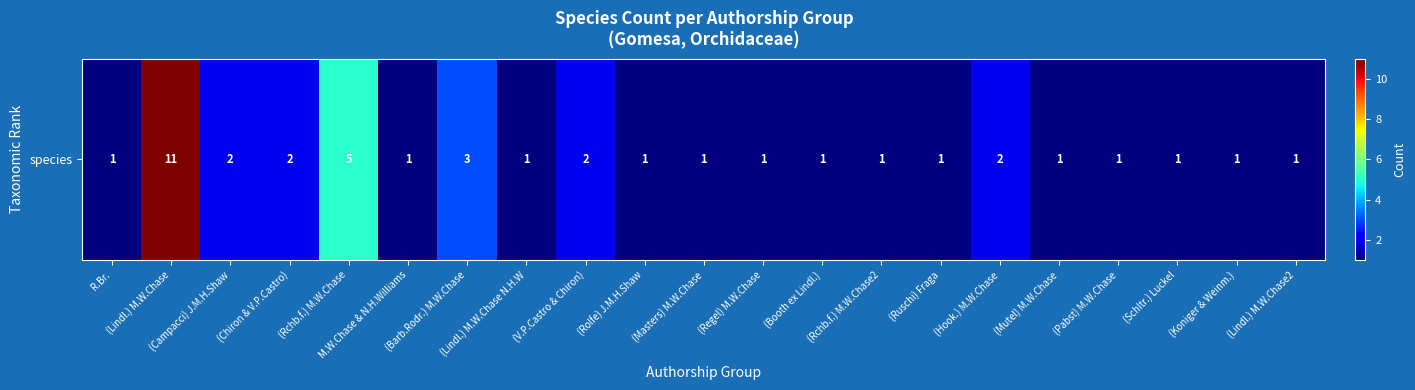

The chart shows a value of 2 at (V.P.Castro & Chiron). True or false?

True